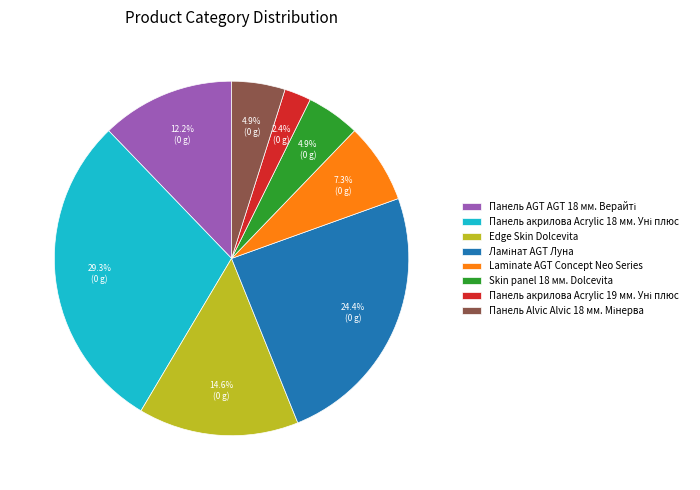

Does any single category account for the majority?

No